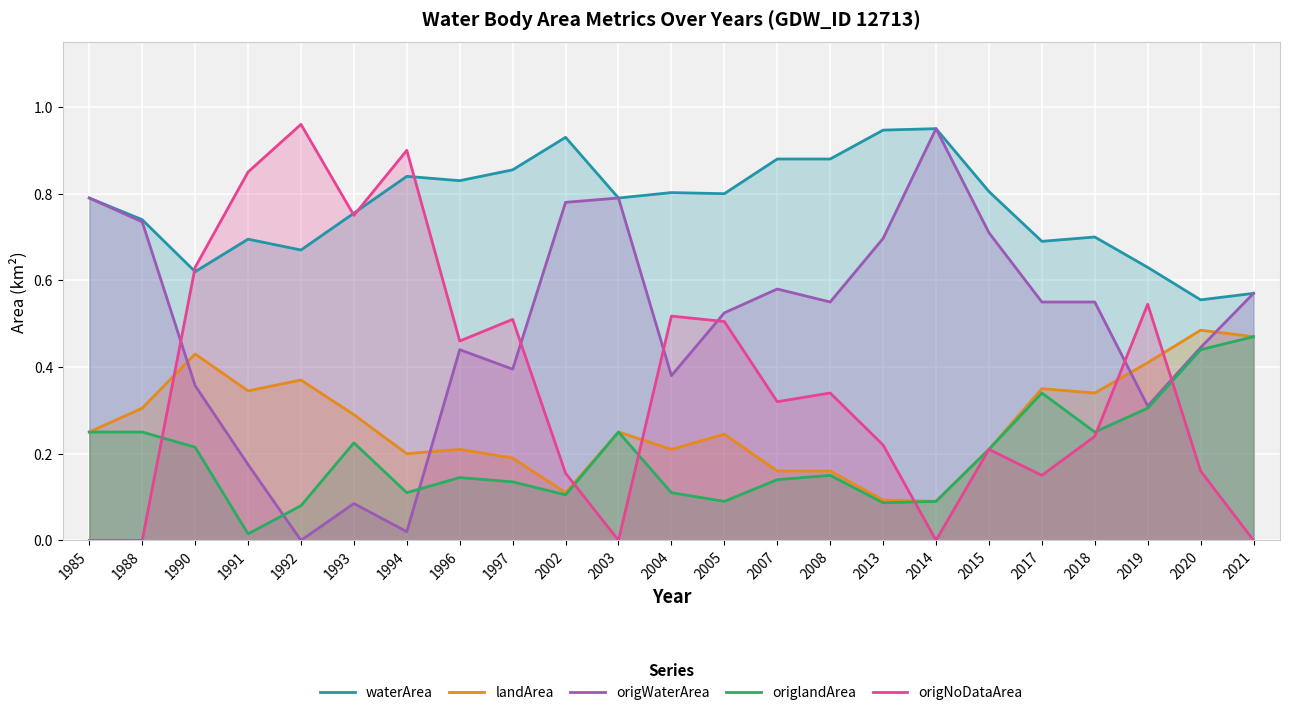

At how many categories does at least one series exceed 0?

23